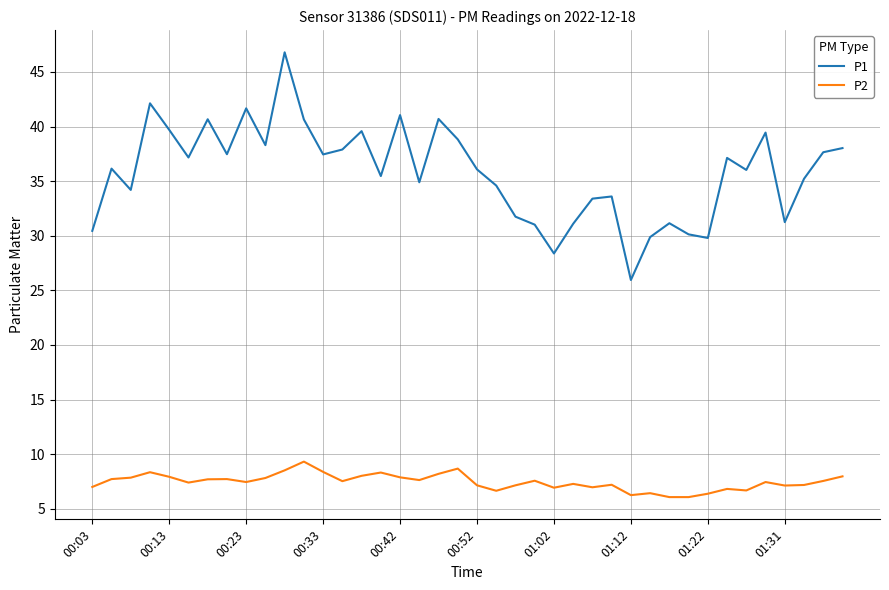

What is the maximum value shown in the chart?

46.8